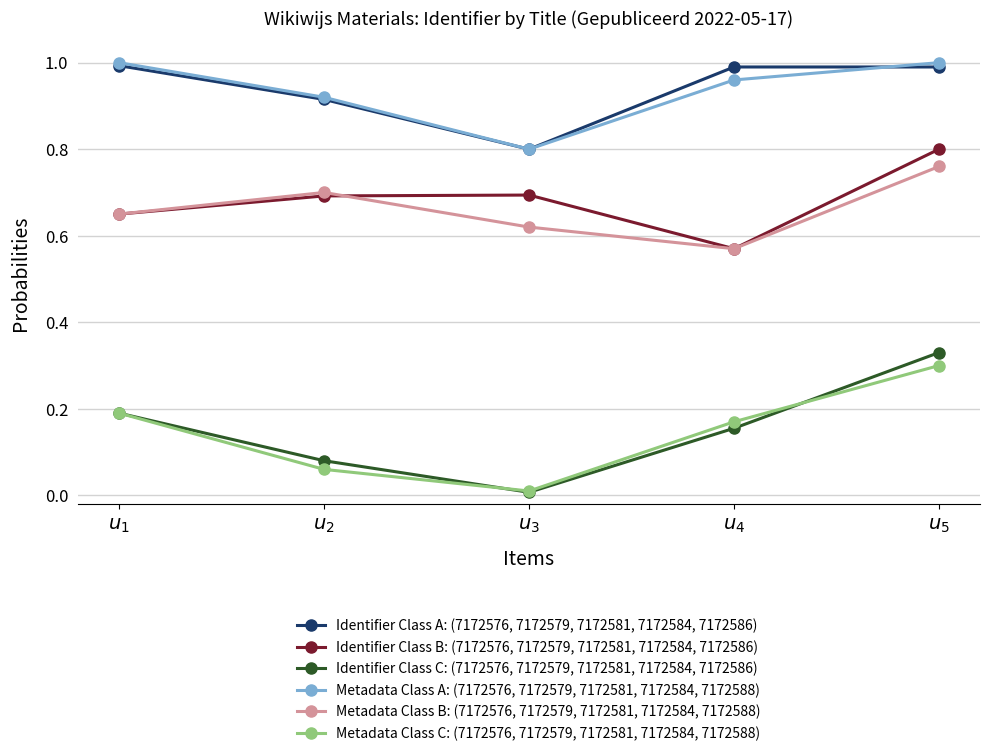

What are all the series names shown in the legend?

Identifier Class A: (7172576, 7172579, 7172581, 7172584, 7172586), Identifier Class B: (7172576, 7172579, 7172581, 7172584, 7172586), Identifier Class C: (7172576, 7172579, 7172581, 7172584, 7172586), Metadata Class A: (7172576, 7172579, 7172581, 7172584, 7172588), Metadata Class B: (7172576, 7172579, 7172581, 7172584, 7172588), Metadata Class C: (7172576, 7172579, 7172581, 7172584, 7172588)